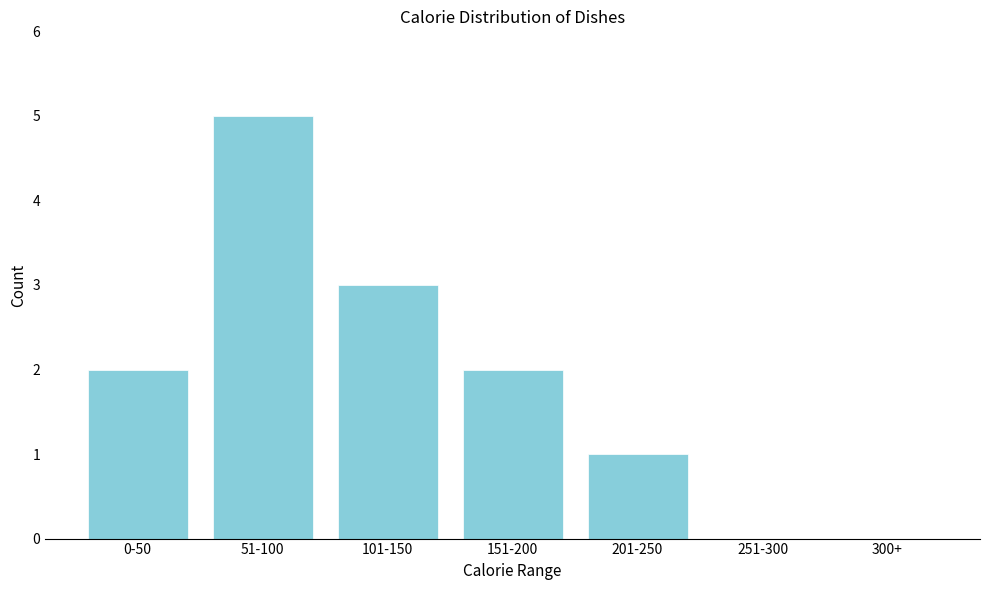

Reading right to left, list all the values displayed in this chart.

300+=0	251-300=0	201-250=1	151-200=2	101-150=3	51-100=5	0-50=2